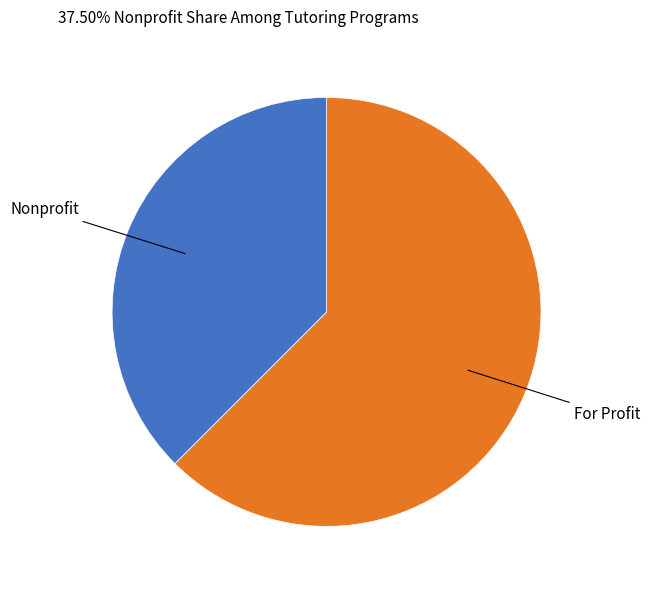

Is there any slice that represents more than half of the pie?

Yes